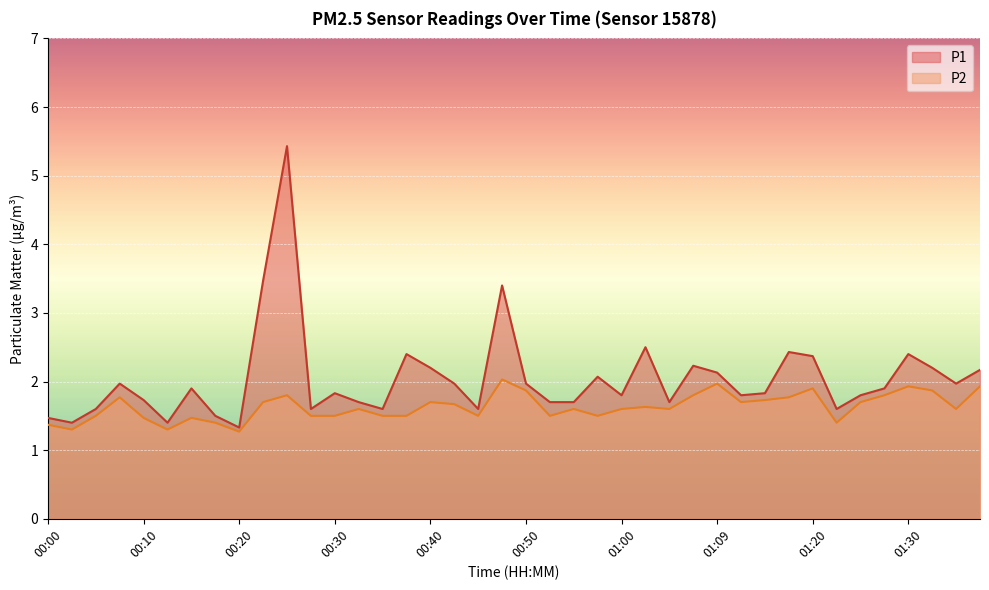

In P2, how many points are higher than both neighbors (excluding endpoints)?

11